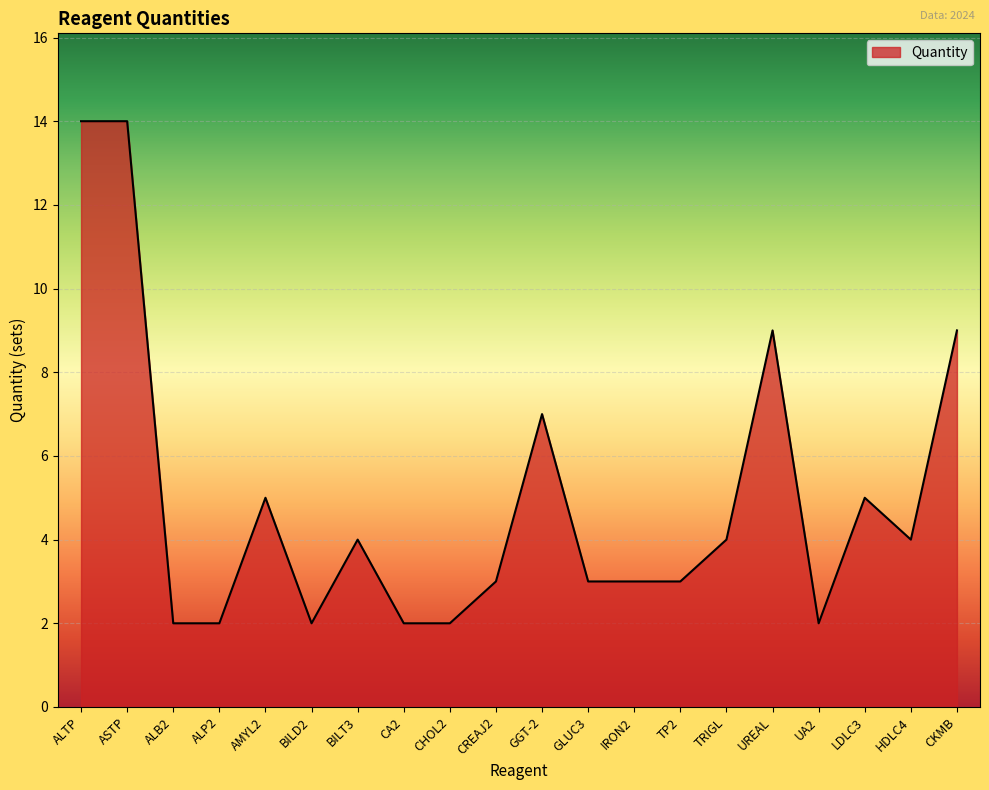

Does the chart have visible grid lines?

Yes